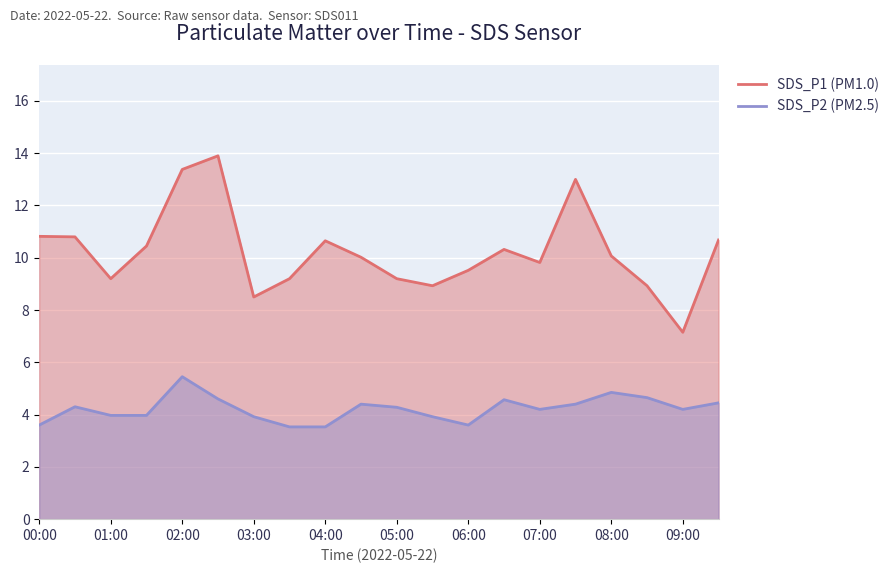

What is the average value of the SDS_P2 (PM2.5) series?

4.2